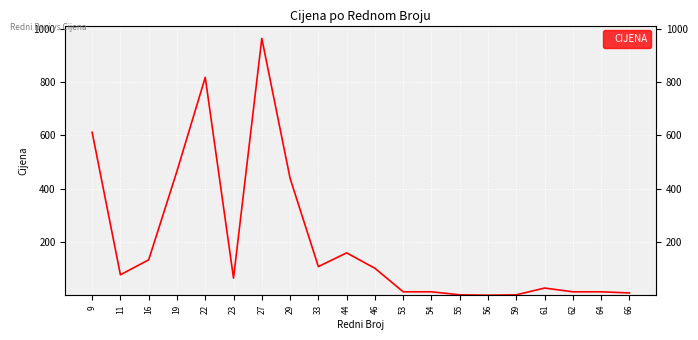

What is the difference between the second highest and minimum values?

816.4